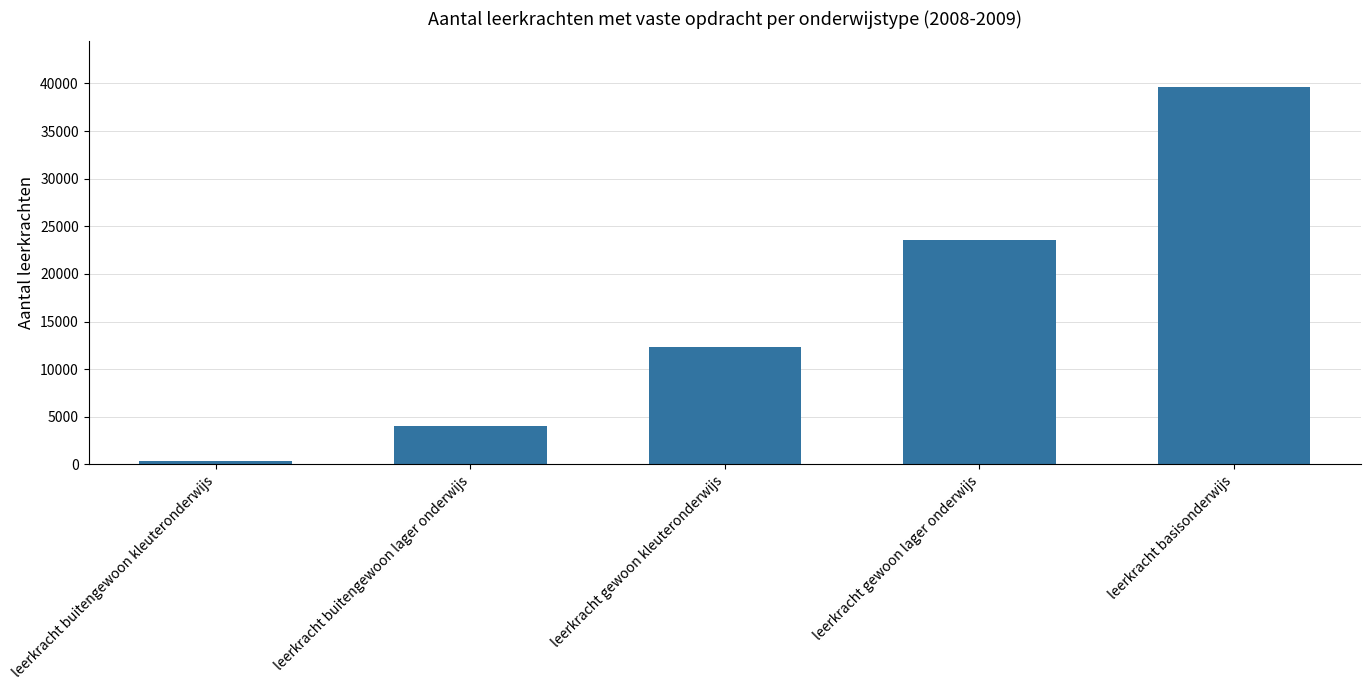

Reading right to left, transcribe all the data shown in this chart.

leerkracht basisonderwijs=39655	leerkracht gewoon lager onderwijs=23586	leerkracht gewoon kleuteronderwijs=12284	leerkracht buitengewoon lager onderwijs=4025	leerkracht buitengewoon kleuteronderwijs=398